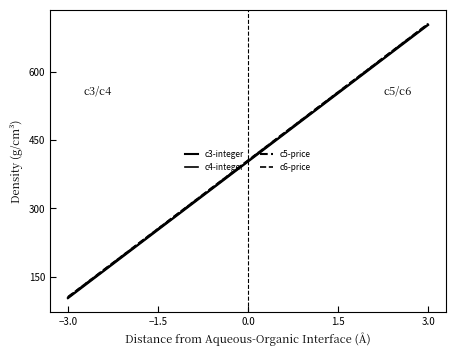

What is the difference between the maximum and second lowest values in the c6-price series?

500